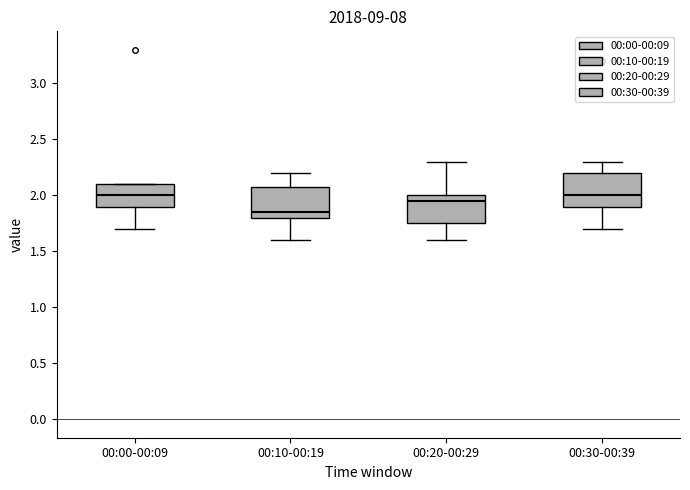

Reading left to right, transcribe this box plot: for each box, give where its median line is, the range the box spans, and where its two whiskers end, as read against the y-axis. The values are not printed on the chart, so give them approximately, as read against the axis.

00:00-00:09: median 2.00, box 1.90 to 2.10, whiskers 1.70 to 2.10
00:10-00:19: median 1.85, box 1.80 to 2.10, whiskers 1.60 to 2.20
00:20-00:29: median 1.95, box 1.75 to 2.00, whiskers 1.60 to 2.30
00:30-00:39: median 2.00, box 1.90 to 2.20, whiskers 1.70 to 2.30